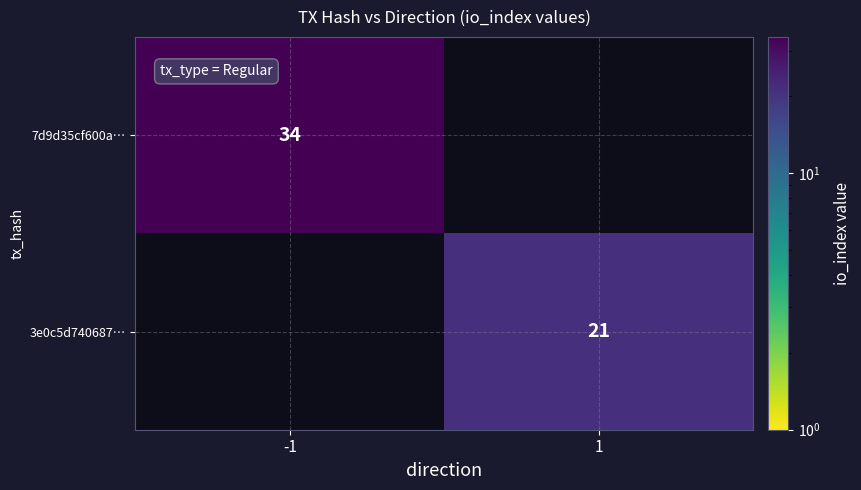

What is the greatest value displayed?

34